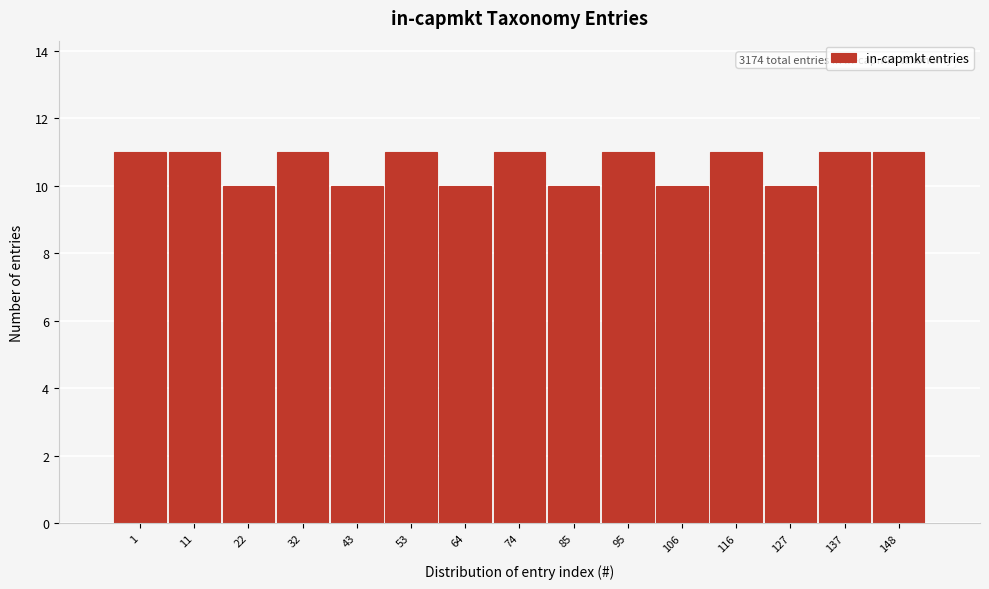

Reading right to left, extract all data points from this chart.

148=11	137=11	127=10	116=11	106=10	95=11	85=10	74=11	64=10	53=11	43=10	32=11	22=10	11=11	1=11